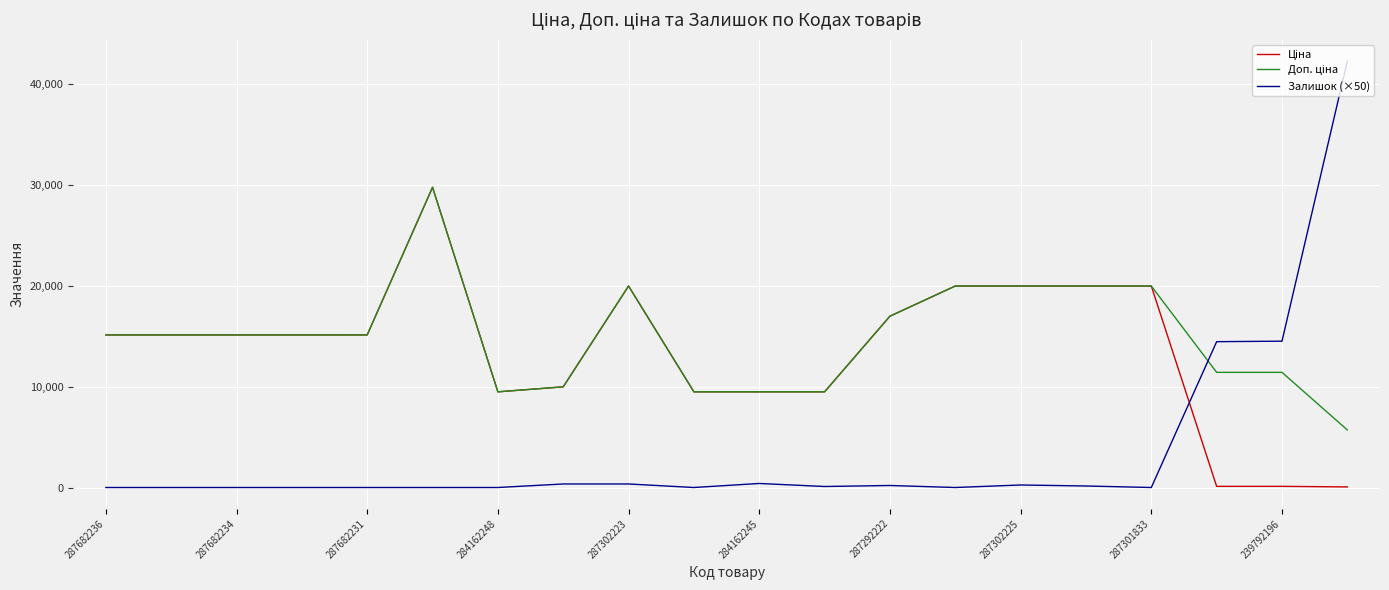

What is the maximum value shown in the chart?

42250.0